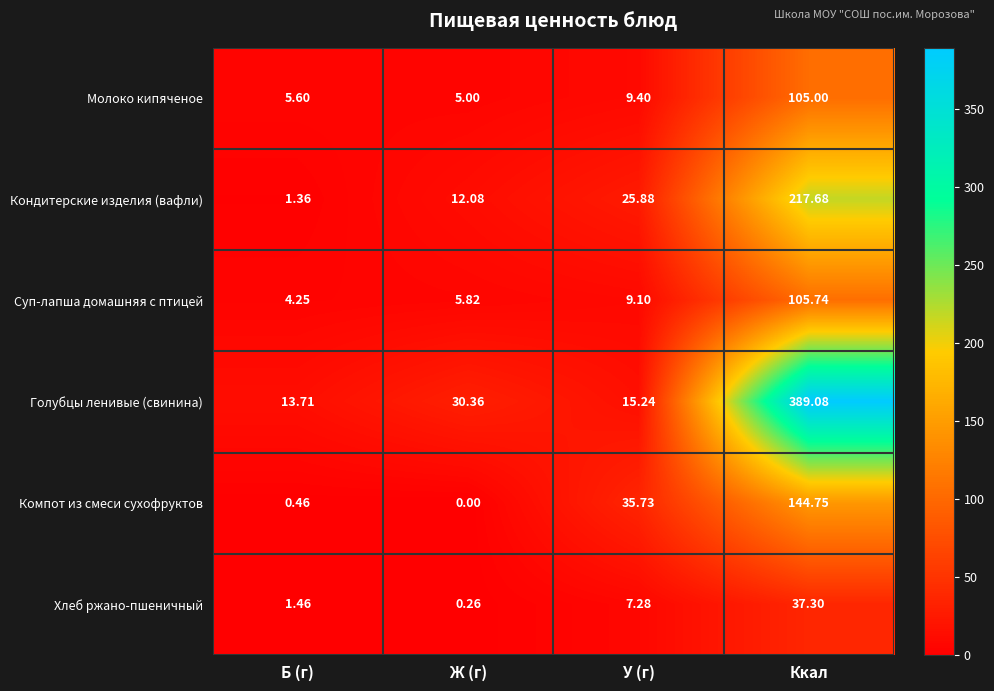

At which label is Кондитерские изделия (вафли) closest to 109?

У (г)